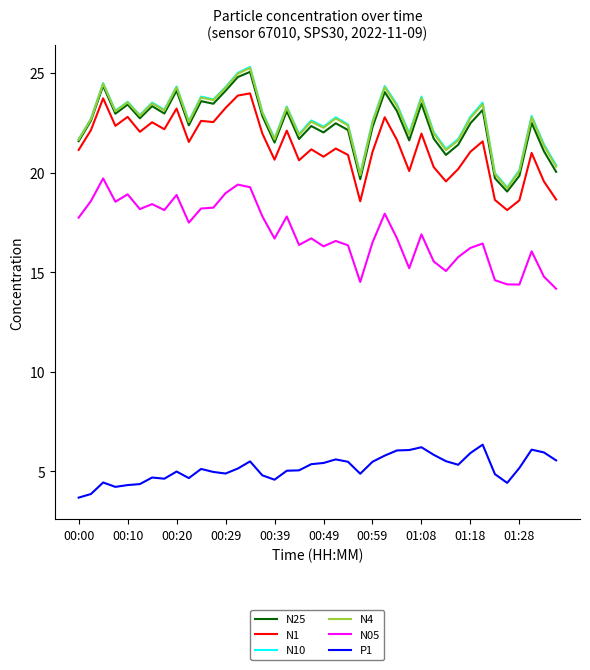

True or false: N10 and P1 intersect in this chart.

False